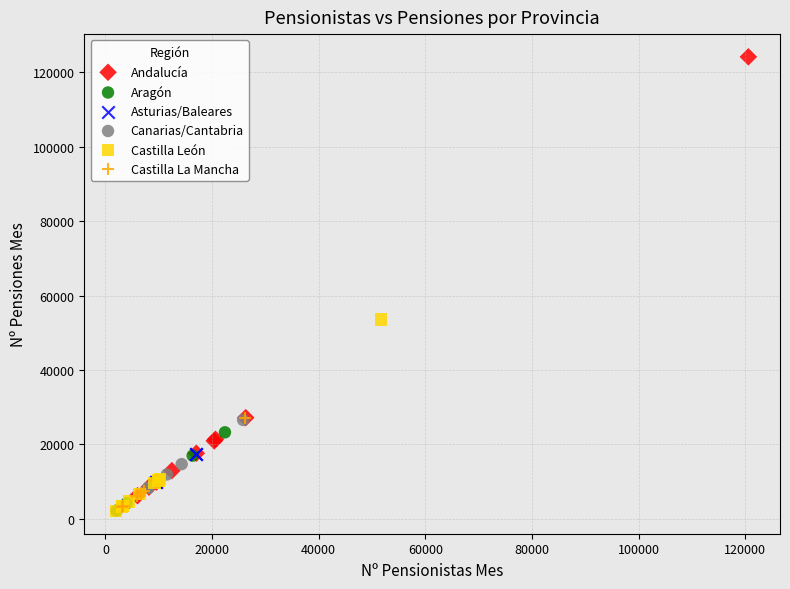

Which series has the largest Y range (max minus min)?

Andalucía